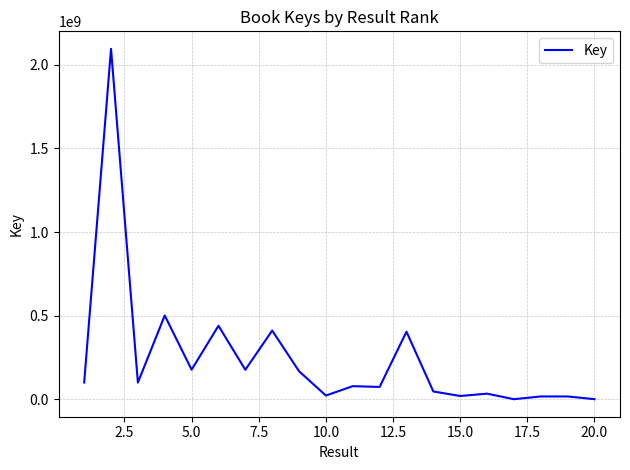

What is the greatest value displayed?

2094034442